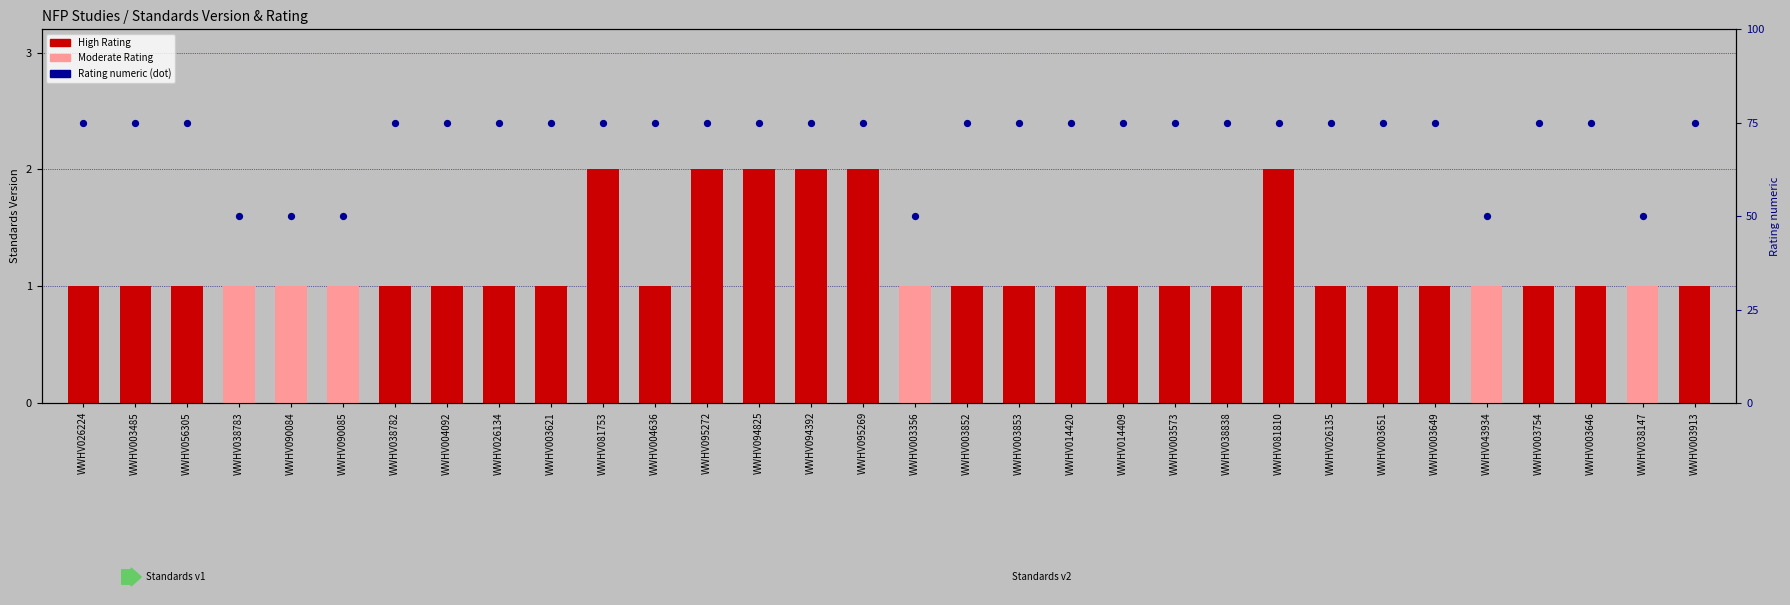

At how many categories does at least one series exceed 1?

32